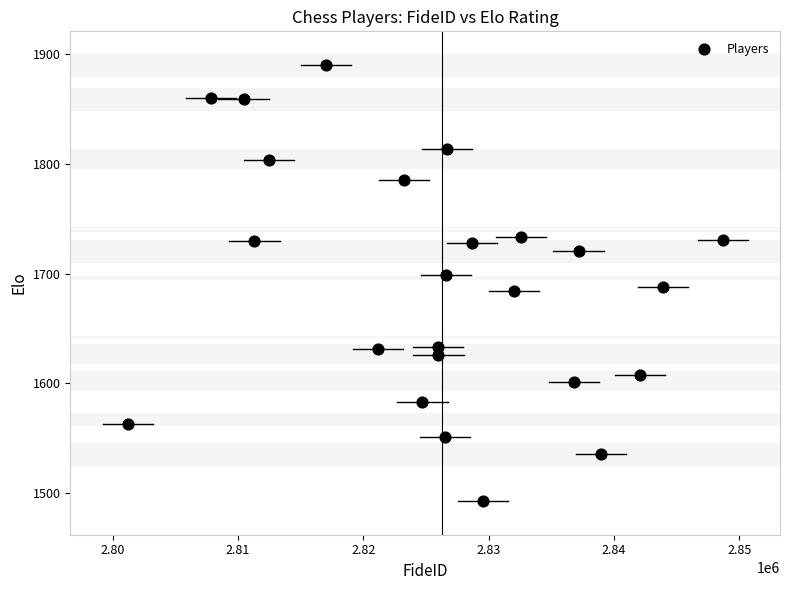

What is the range of Y values (max minus min)?

397